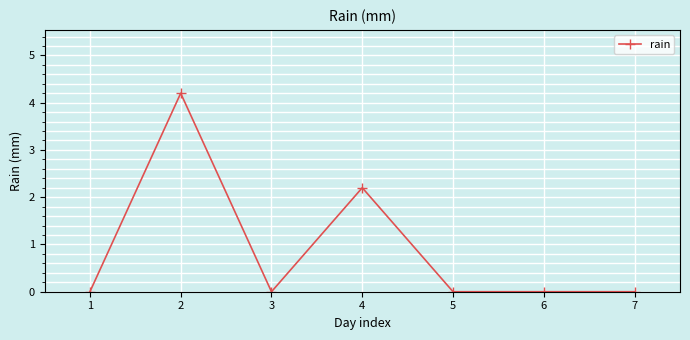

What is the maximum value shown in the chart?

4.2